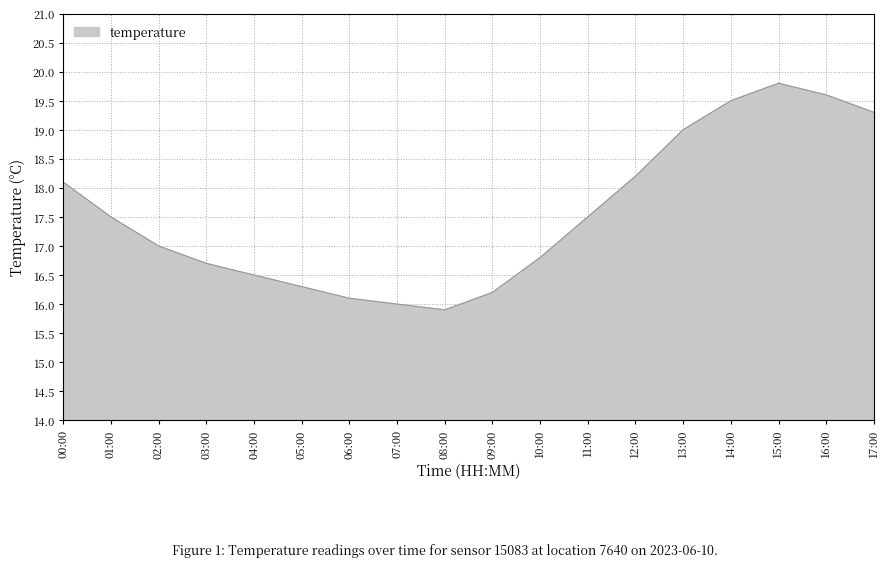

The value at 09:00 is 16.2. True or false?

True